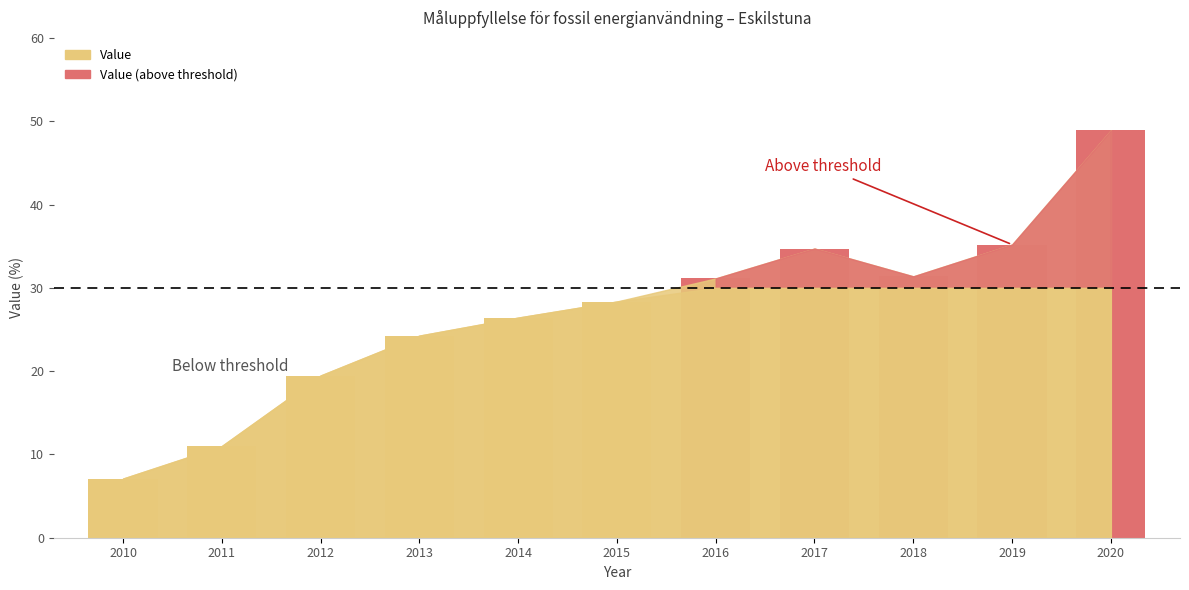

At which label is the value closest to 27?

2014